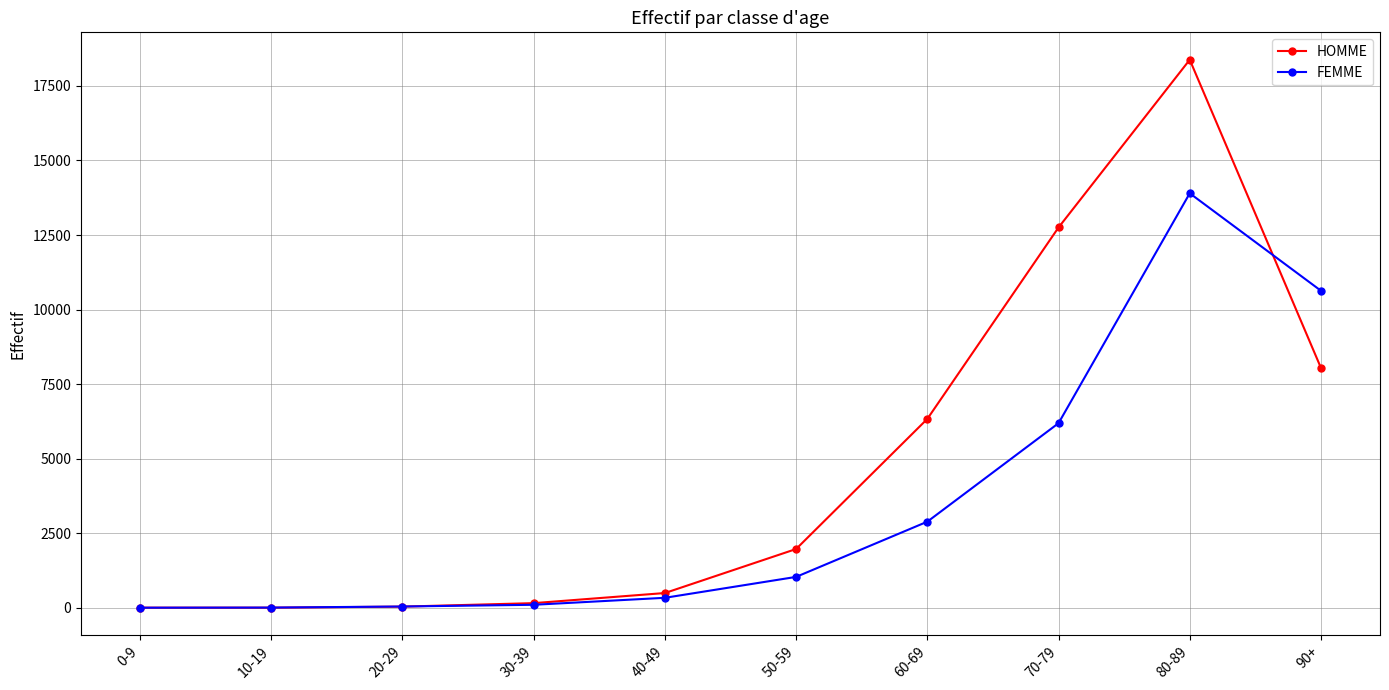

Which series has the largest total across all categories?

HOMME